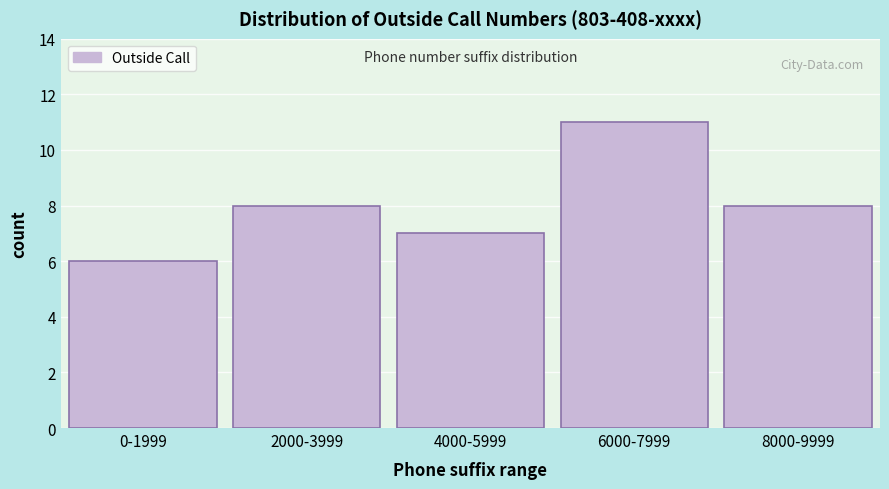

Reading left to right, what are all the values shown in this chart?

6	8	7	11	8